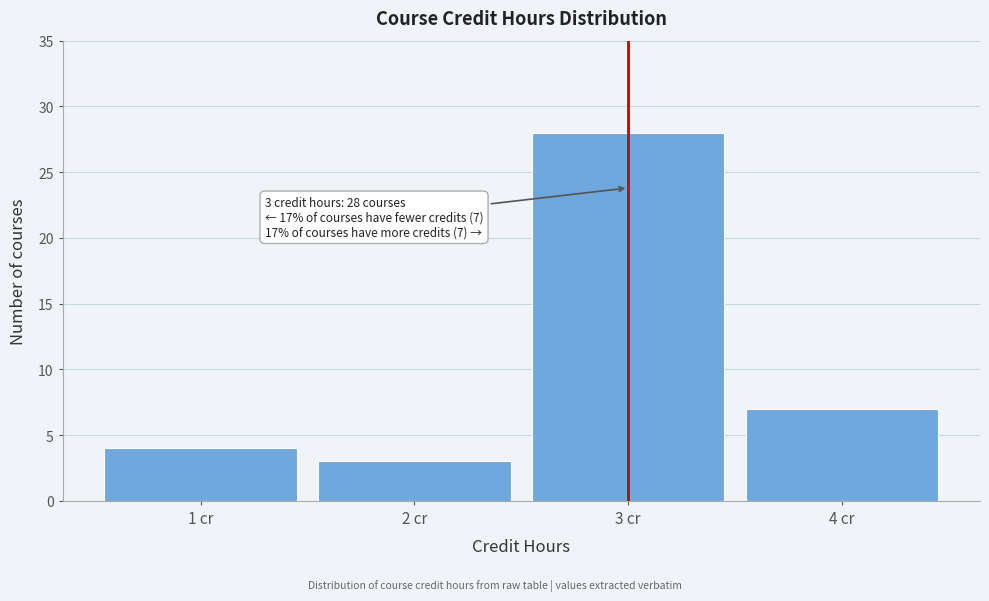

Which range on the x-axis has the tallest bar?

2.5 to 3.5